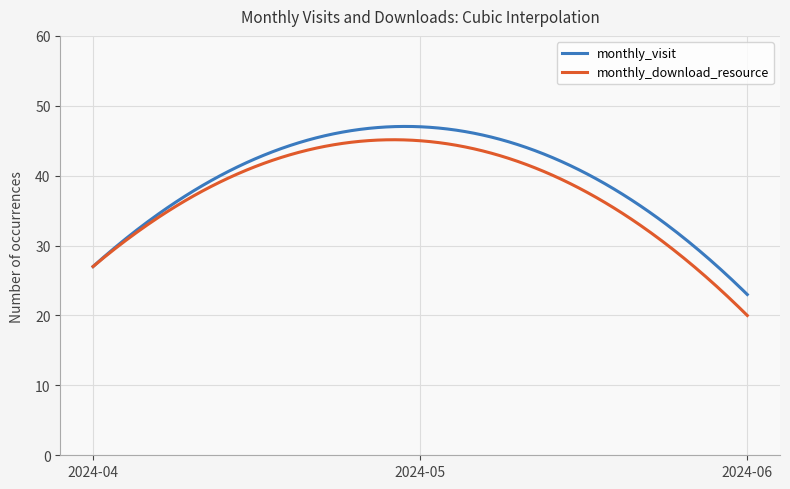

What are all the series names shown in the legend?

monthly_visit, monthly_download_resource